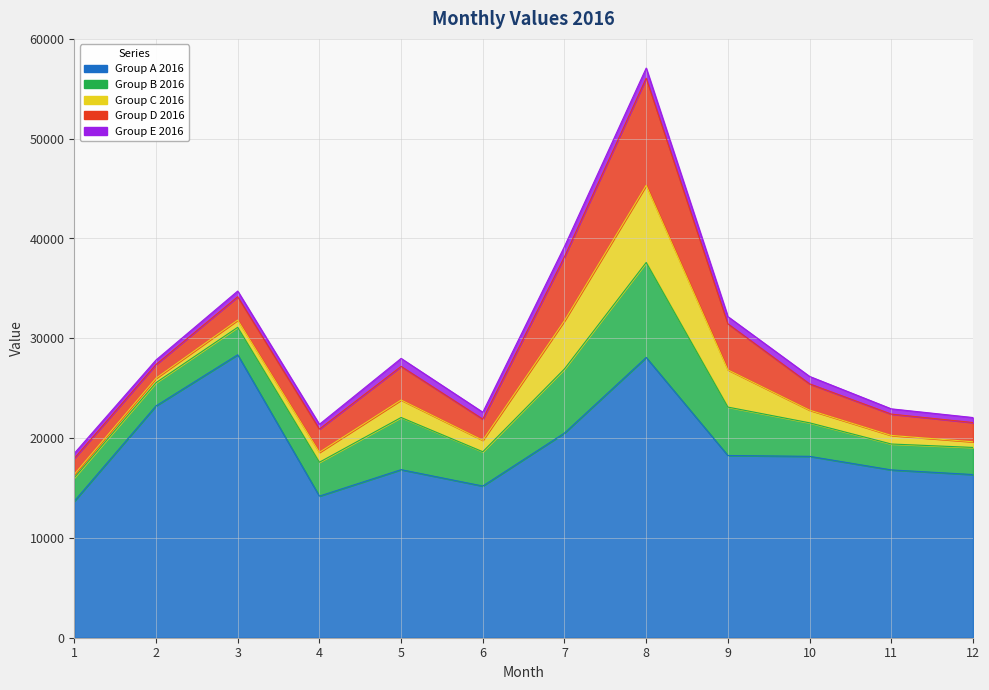

What is the highest value of the Col3_2016 series?

7731